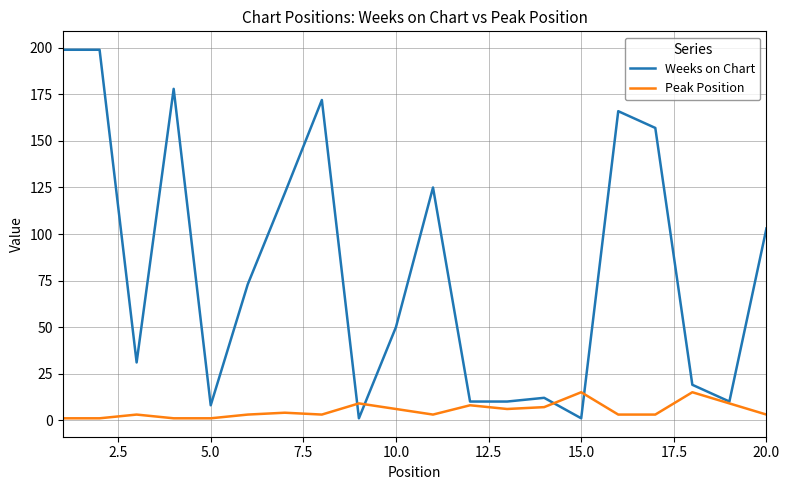

What is the greatest value displayed?

199